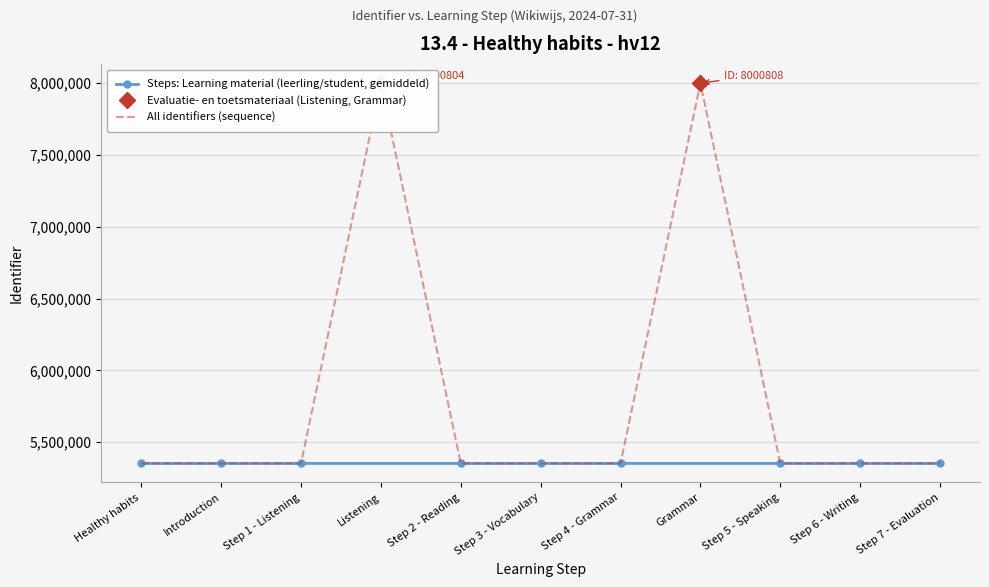

Reading left to right, list all the values displayed in this chart.

5351159	5351160	5351162	8000804	5351166	5351169	5351172	8000808	5351178	5351180	5351182